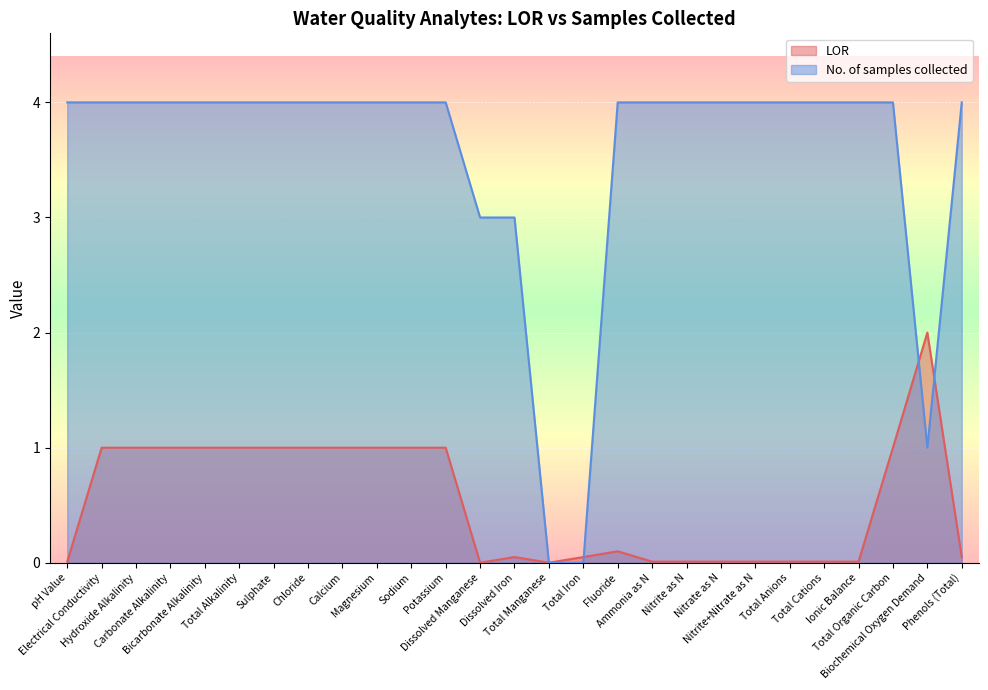

List the series in order of their peak value, lowest first.

LOR, No. of samples collected